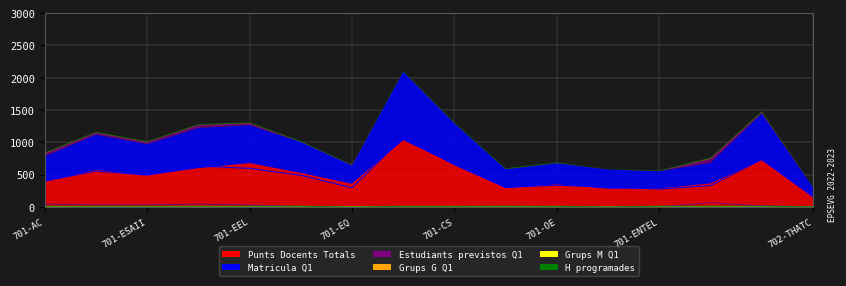

Reading left to right, extract all data points from this chart.

Punts Docents Totals: 701-AC=383.3	701-CEM=563.8	701-ESAII=480.8	701-EE=591.1	701-EEL=669.3	701-EM=517.3	701-EQ=347.5	701-DEGD=1022.1	701-CS=645.2	701-MF=281.6	701-OE=341.5	701-RMEE=272.4	701-ENTEL=276.6	701-FIS=353.9	701-MAT=716.2	702-THATC=150.1
Matricula Q1: 701-AC=399.9	701-CEM=555.5	701-ESAII=492.0	701-EE=632.4	701-EEL=596.8	701-EM=489.3	701-EQ=296.6	701-DEGD=1072.7	701-CS=650.4	701-MF=303.2	701-OE=336.1	701-RMEE=307.3	701-ENTEL=276.6	701-FIS=330.2	701-MAT=734.0	702-THATC=156.0
Estudiants previstos Q1: 701-AC=45.0	701-CEM=30.0	701-ESAII=31.0	701-EE=44.0	701-EEL=30.0	701-EM=1.0	701-EQ=1.0	701-DEGD=1.0	701-CS=1.0	701-MF=1.0	701-OE=1.0	701-RMEE=1.0	701-ENTEL=1.0	701-FIS=64.0	701-MAT=16.0	702-THATC=1.0
Grups G Q1: 701-AC=1.0	701-CEM=1.0	701-ESAII=1.0	701-EE=1.0	701-EEL=1.0	701-EM=0.0	701-EQ=0.0	701-DEGD=0.0	701-CS=0.0	701-MF=0.0	701-OE=0.0	701-RMEE=0.0	701-ENTEL=0.0	701-FIS=1.0	701-MAT=1.0	702-THATC=0.0
Grups M Q1: 701-AC=3.0	701-CEM=2.0	701-ESAII=2.0	701-EE=2.0	701-EEL=2.0	701-EM=2.0	701-EQ=3.0	701-DEGD=1.0	701-CS=1.0	701-MF=1.0	701-OE=1.0	701-RMEE=0.0	701-ENTEL=1.0	701-FIS=4.0	701-MAT=3.0	702-THATC=1.0
H programades: 701-AC=10.0	701-CEM=10.0	701-ESAII=10.0	701-EE=10.0	701-EEL=10.0	701-EM=10.0	701-EQ=0.2	701-DEGD=9.0	701-CS=9.0	701-MF=10.0	701-OE=9.0	701-RMEE=1.7	701-ENTEL=10.0	701-FIS=10.0	701-MAT=10.0	702-THATC=3.0